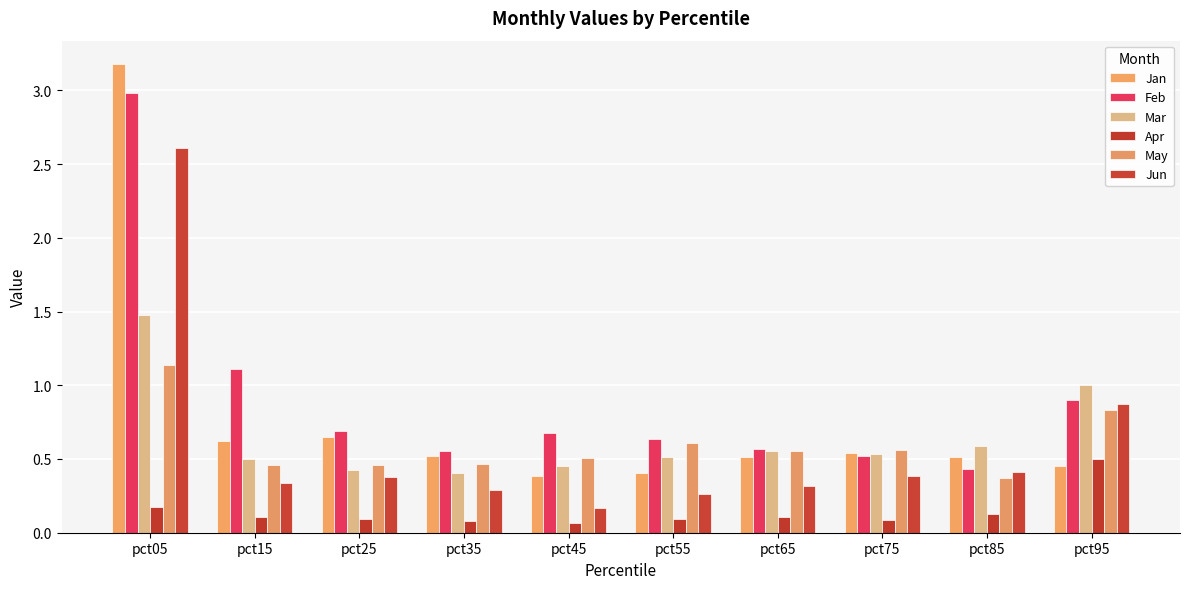

At which category is the sum across all series the highest?

pct05